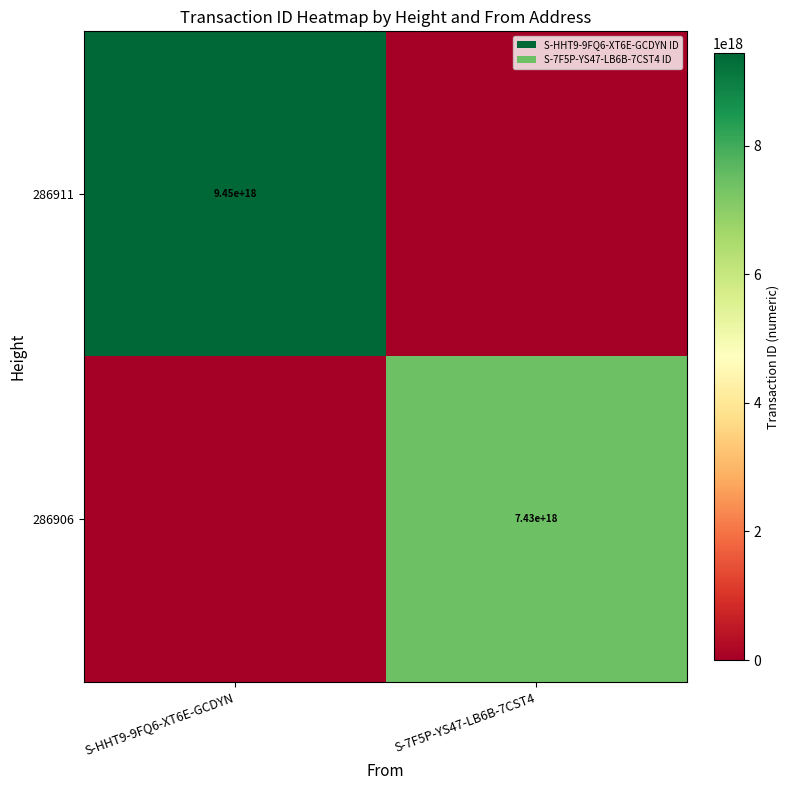

The value of 286911 at S-HHT9-9FQ6-XT6E-GCDYN is 9450000000000000000. True or false?

True